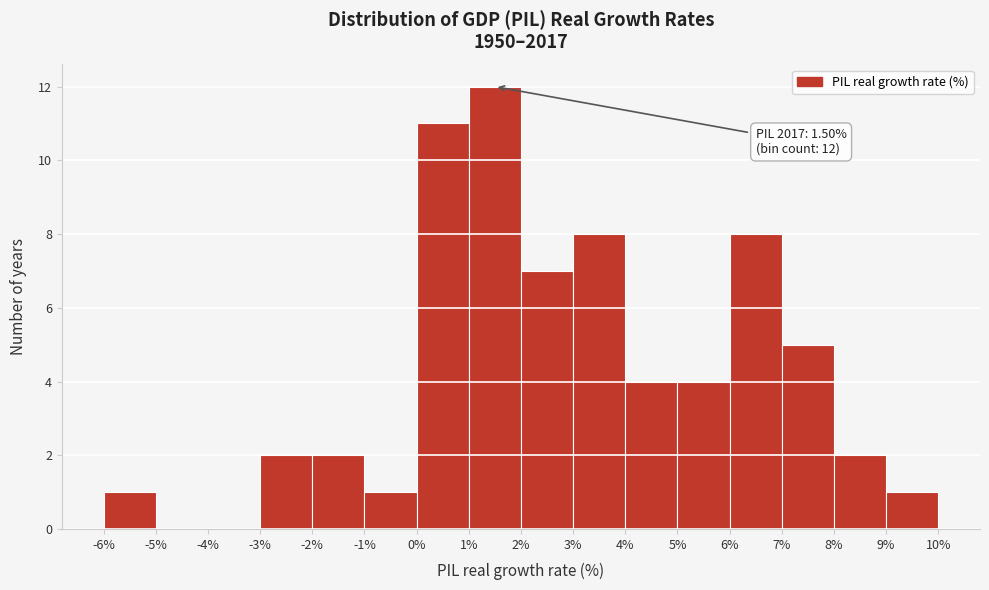

Which range on the x-axis has the tallest bar?

1% to 2%